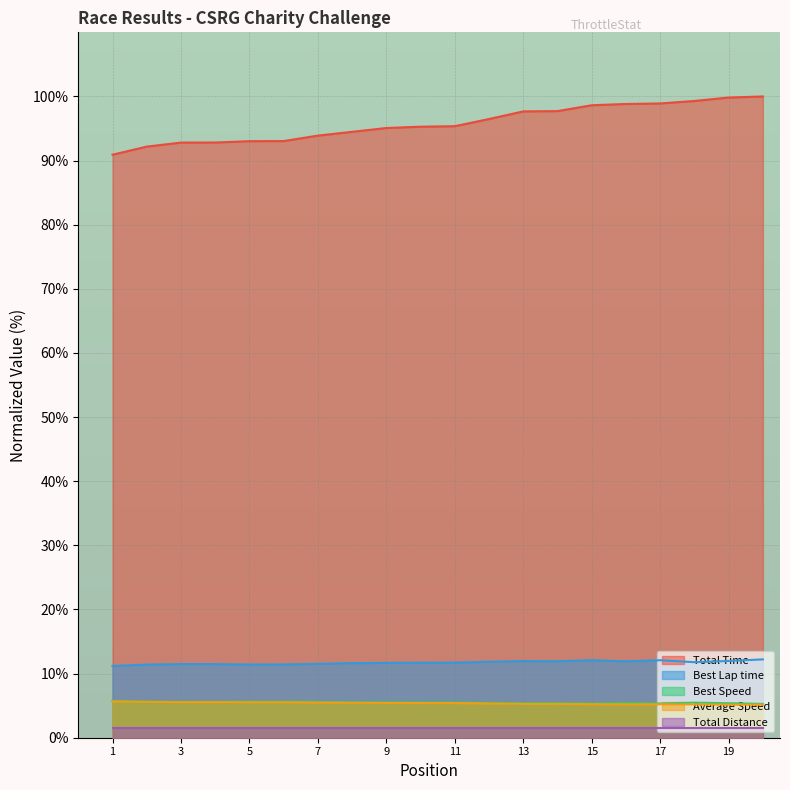

What is the maximum value for Best Lap time?

12.2